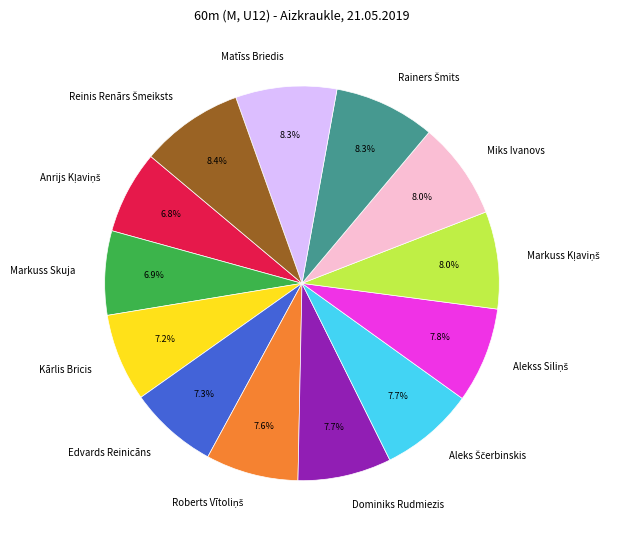

The Markuss Skuja slice represents 7% of the pie. True or false?

True